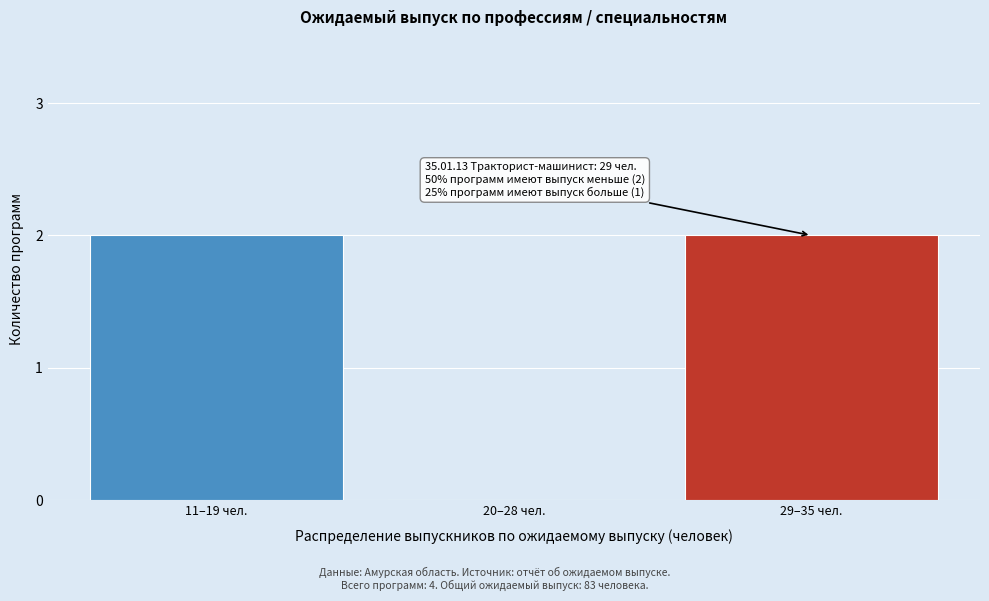

Reading right to left, list all the values displayed in this chart.

29–35 чел.=2	20–28 чел.=0	11–19 чел.=2